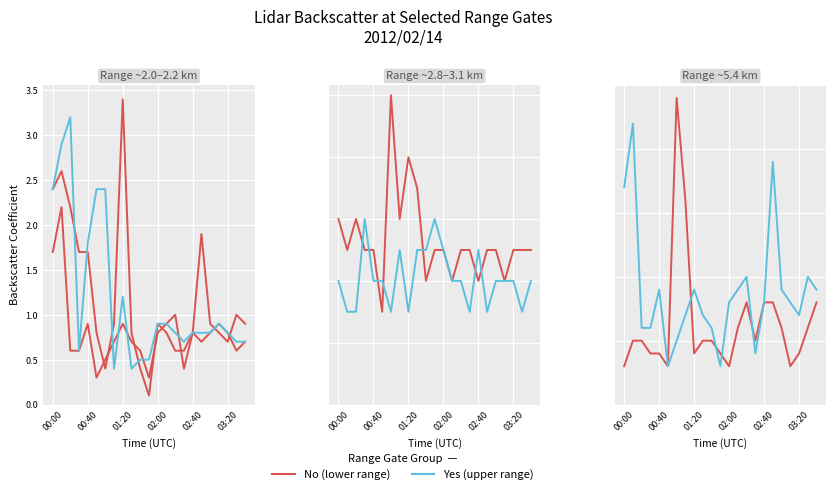

In Yes, how many points are lower than both neighbors (excluding endpoints)?

4